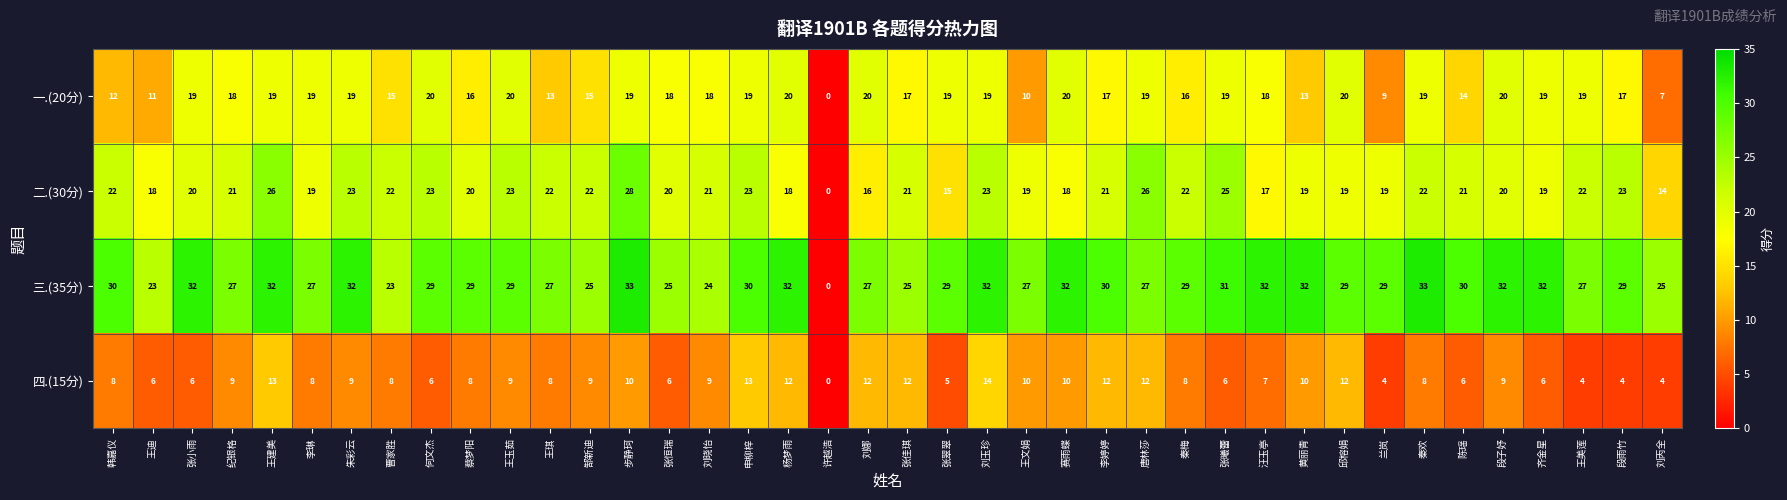

Which series has the largest total across all categories?

三.(35分)